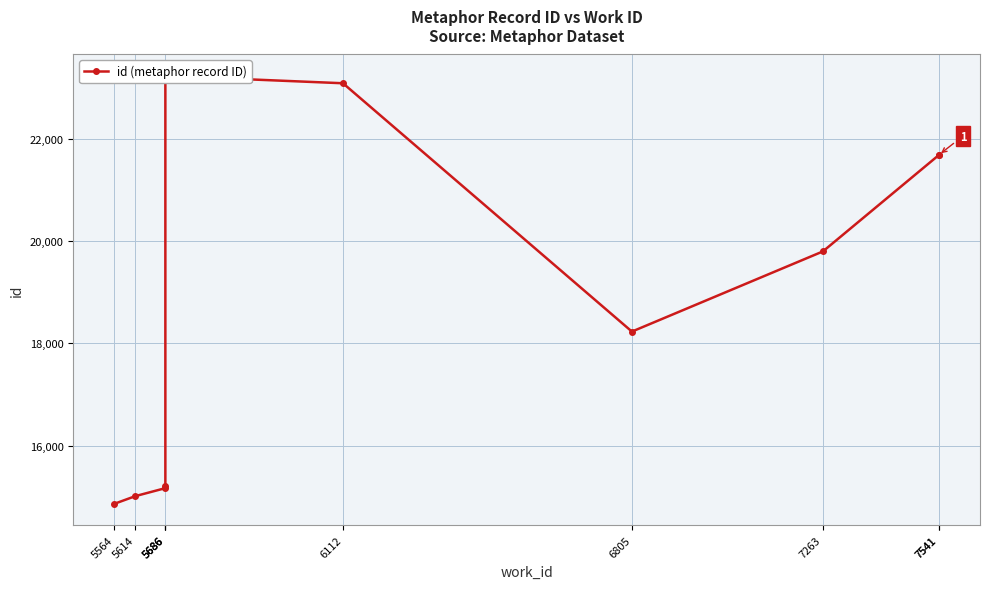

At which category does the chart reach its peak across all series?

5686